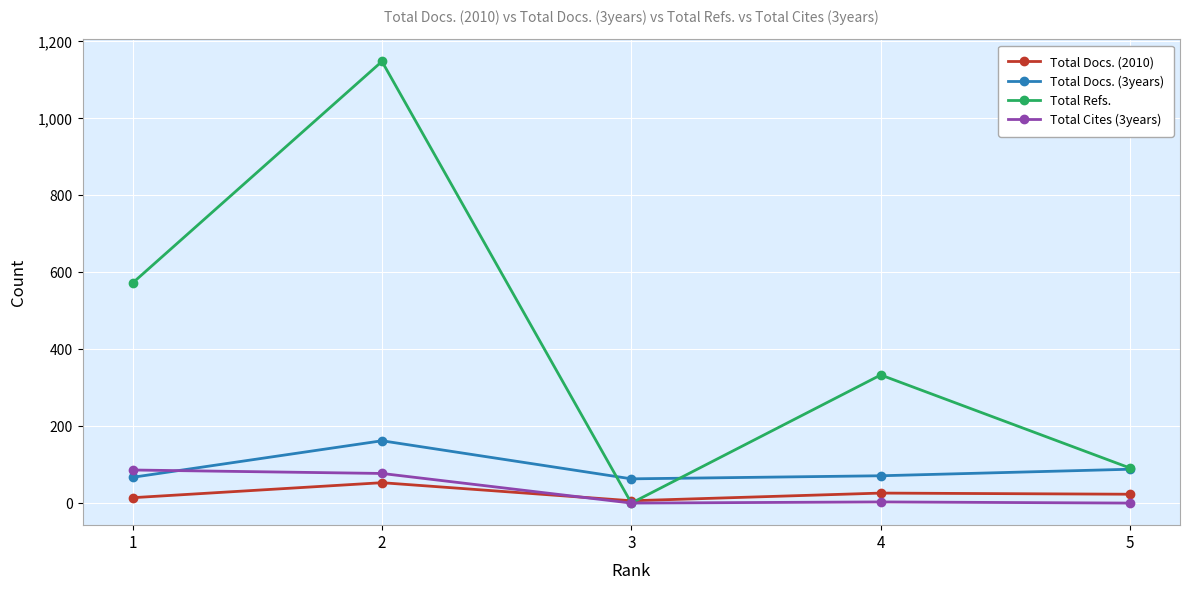

What is the sum of all Total Cites (3years) values?

166